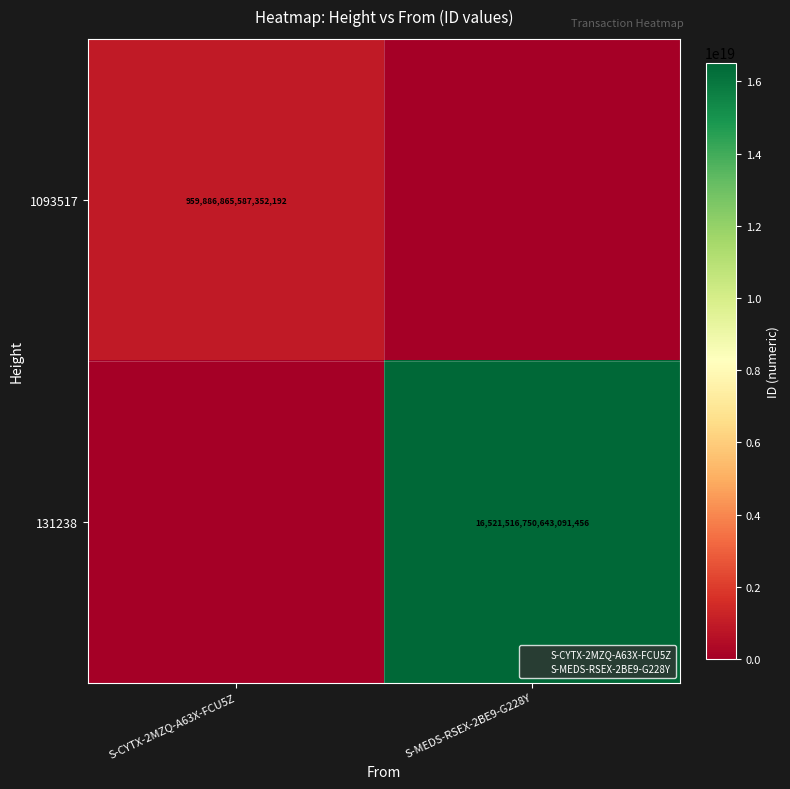

Which has a higher value, S-MEDS-RSEX-2BE9-G228Y or S-CYTX-2MZQ-A63X-FCU5Z?

S-CYTX-2MZQ-A63X-FCU5Z